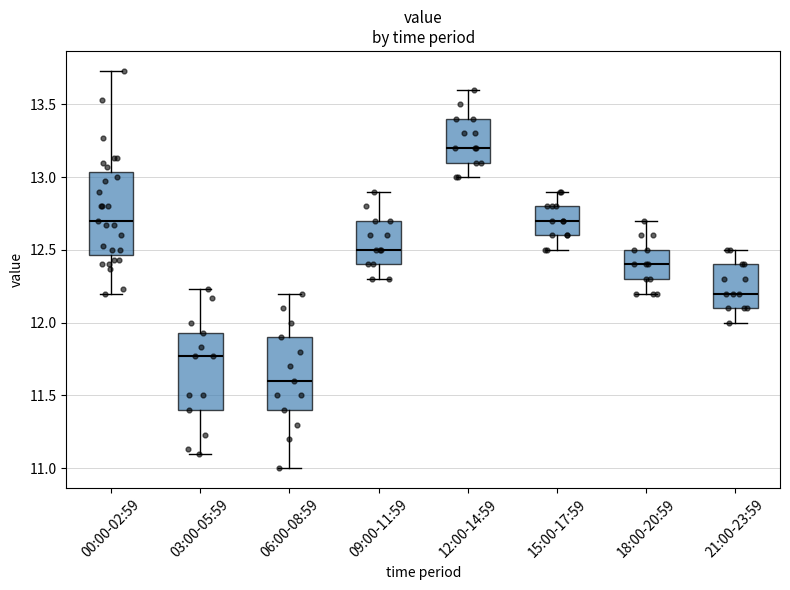

Reading left to right, read every box against the y-axis: the position of its median line, the range the box covers, and the ends of its whiskers. The values are not printed on the chart, so give them approximately, as read against the axis.

00:00-02:59: median 12.70, box 12.45 to 13.05, whiskers 12.20 to 13.75
03:00-05:59: median 11.75, box 11.40 to 11.95, whiskers 11.10 to 12.25
06:00-08:59: median 11.60, box 11.40 to 11.90, whiskers 11.00 to 12.20
09:00-11:59: median 12.50, box 12.40 to 12.70, whiskers 12.30 to 12.90
12:00-14:59: median 13.20, box 13.10 to 13.40, whiskers 13.00 to 13.60
15:00-17:59: median 12.70, box 12.60 to 12.80, whiskers 12.50 to 12.90
18:00-20:59: median 12.40, box 12.30 to 12.50, whiskers 12.20 to 12.70
21:00-23:59: median 12.20, box 12.10 to 12.40, whiskers 12.00 to 12.50